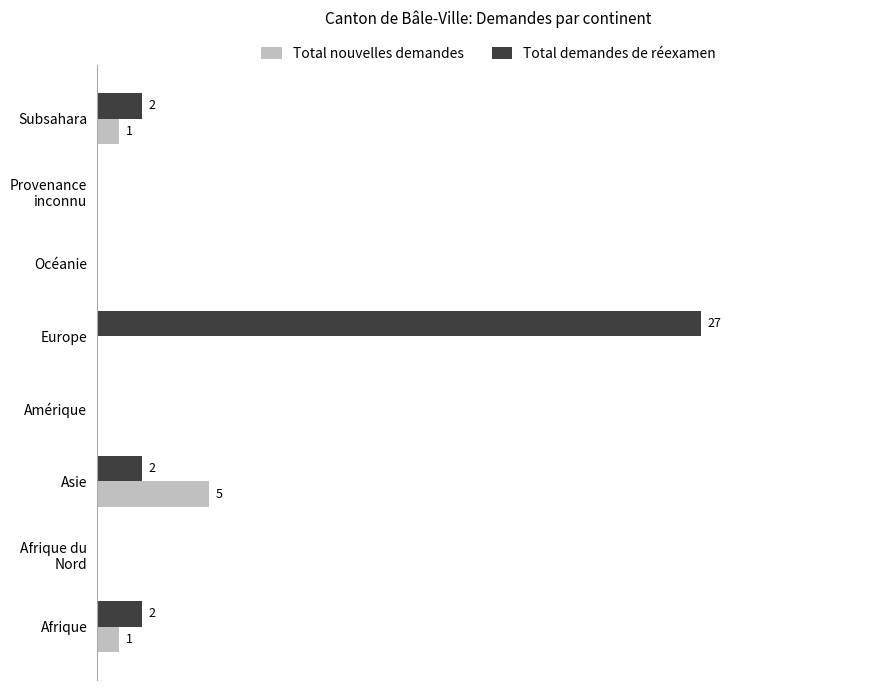

What is the sum of all Total demandes de réexamen values?

33